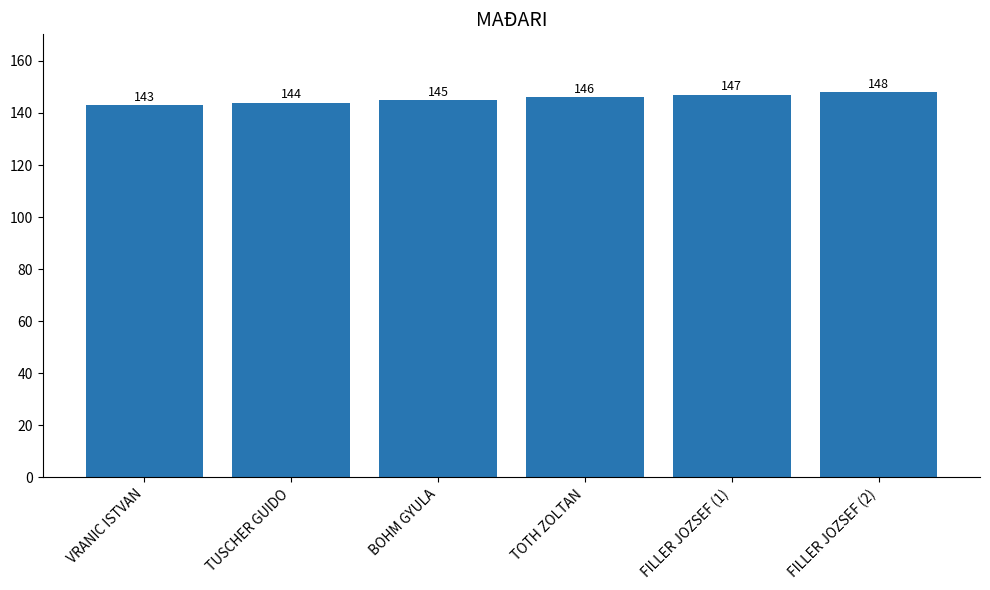

How many values are between 144 and 147?

4